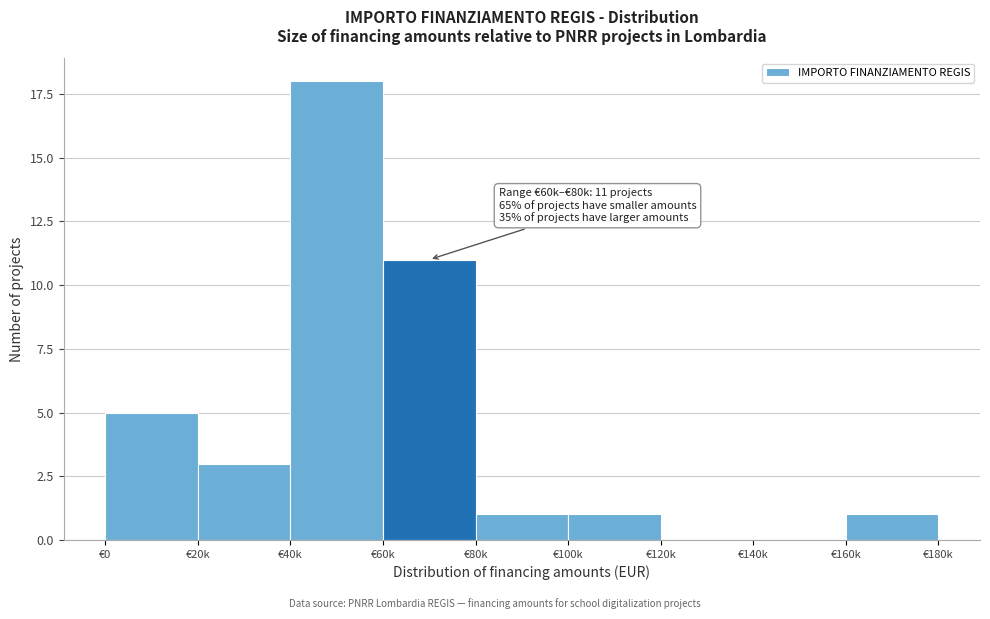

Reading left to right, list all the values displayed in this chart.

€0=5	€20k=3	€40k=18	€60k=11	€80k=1	€100k=1	€120k=0	€140k=0	€160k=1